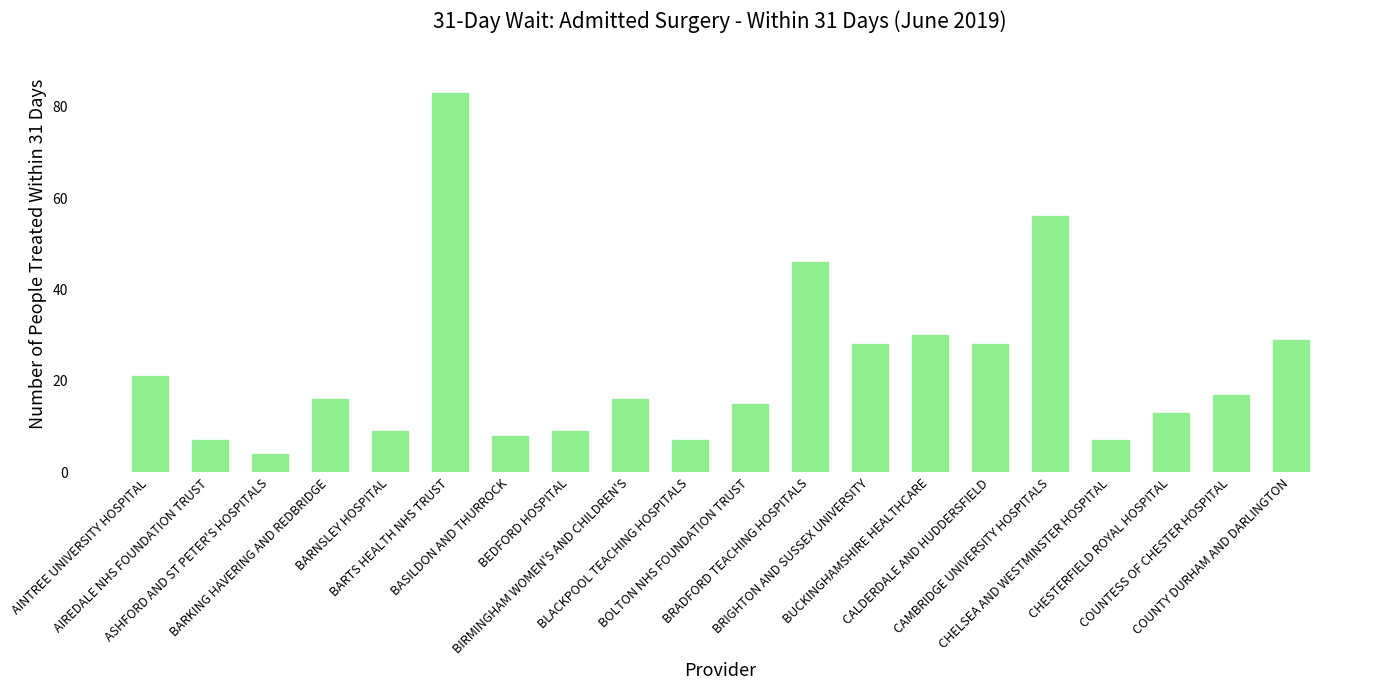

Between BRIGHTON AND SUSSEX UNIVERSITY and BEDFORD HOSPITAL, which is larger?

BRIGHTON AND SUSSEX UNIVERSITY